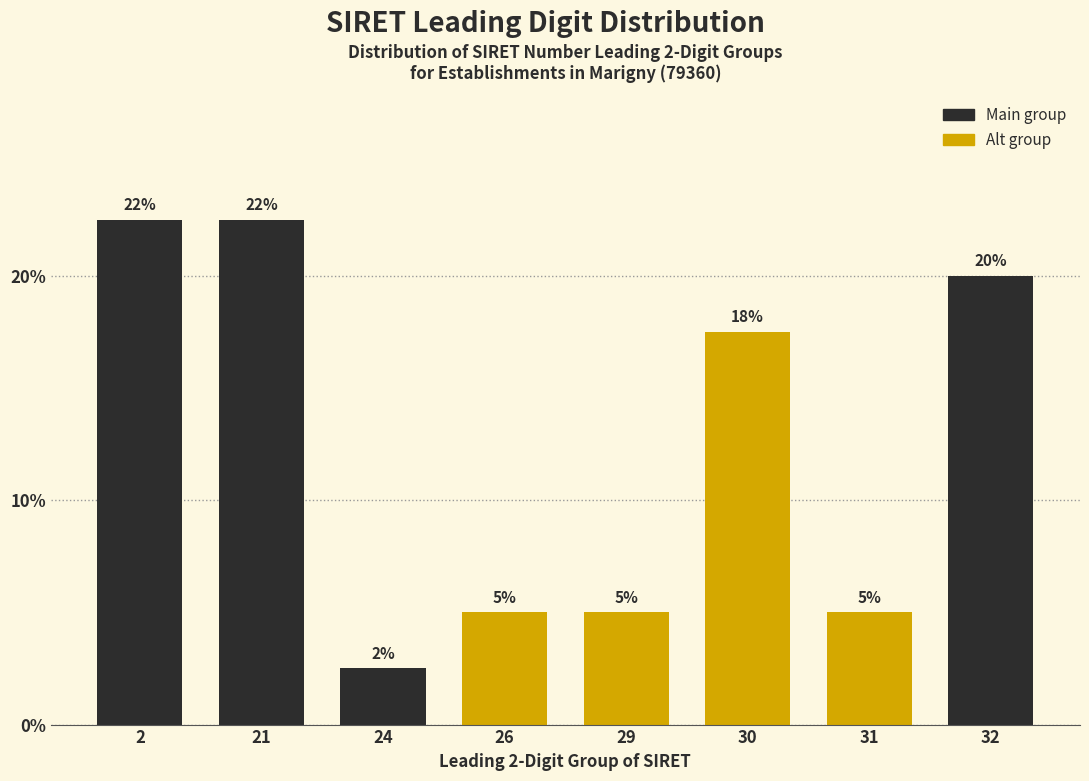

The value at 30 is 17.5. True or false?

True